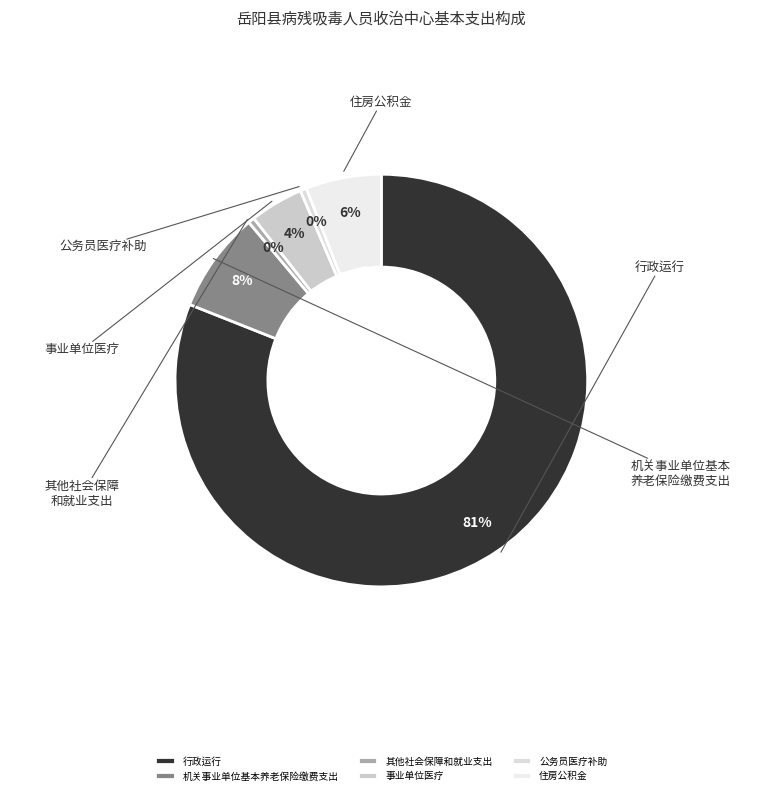

To the nearest percent, what portion does 行政运行 represent?

81%